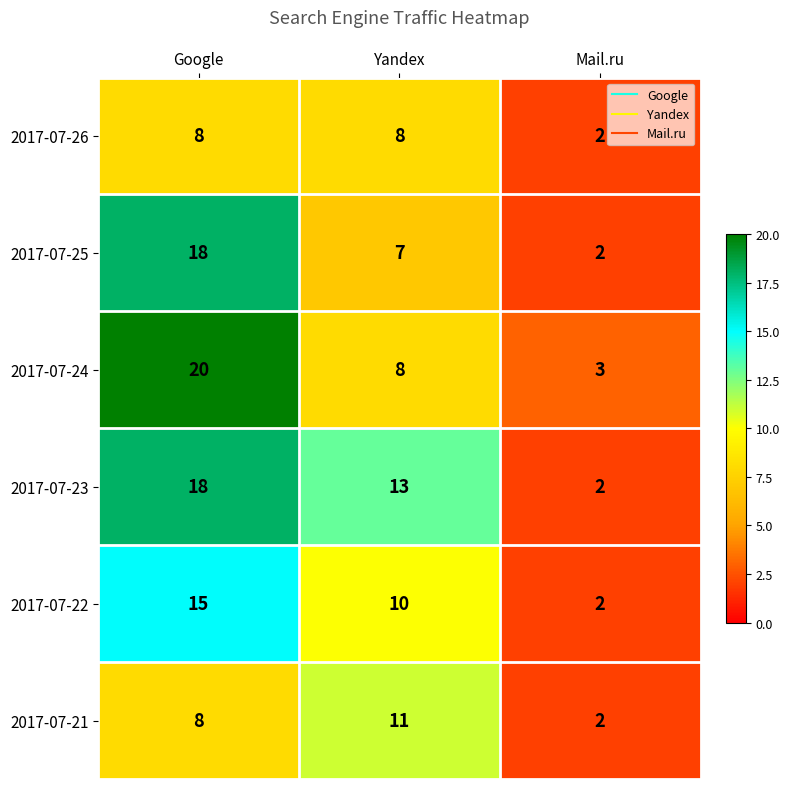

At which label does 2017-07-23 reach its minimum?

Mail.ru